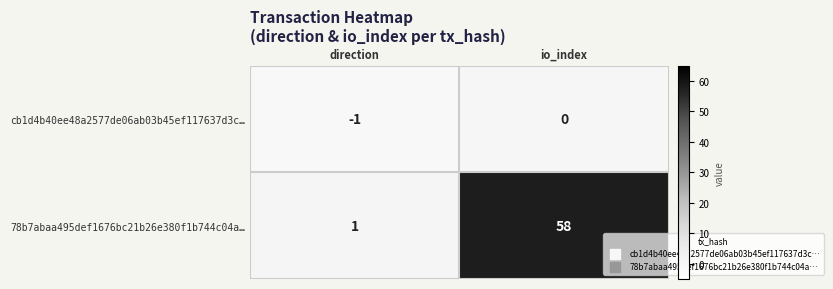

What is the sum of all 78b7abaa495def1676bc21b26e380f1b744c04a… values?

59